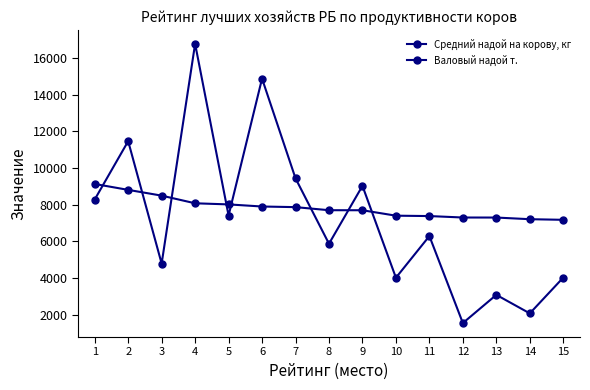

Does the chart have visible grid lines?

No